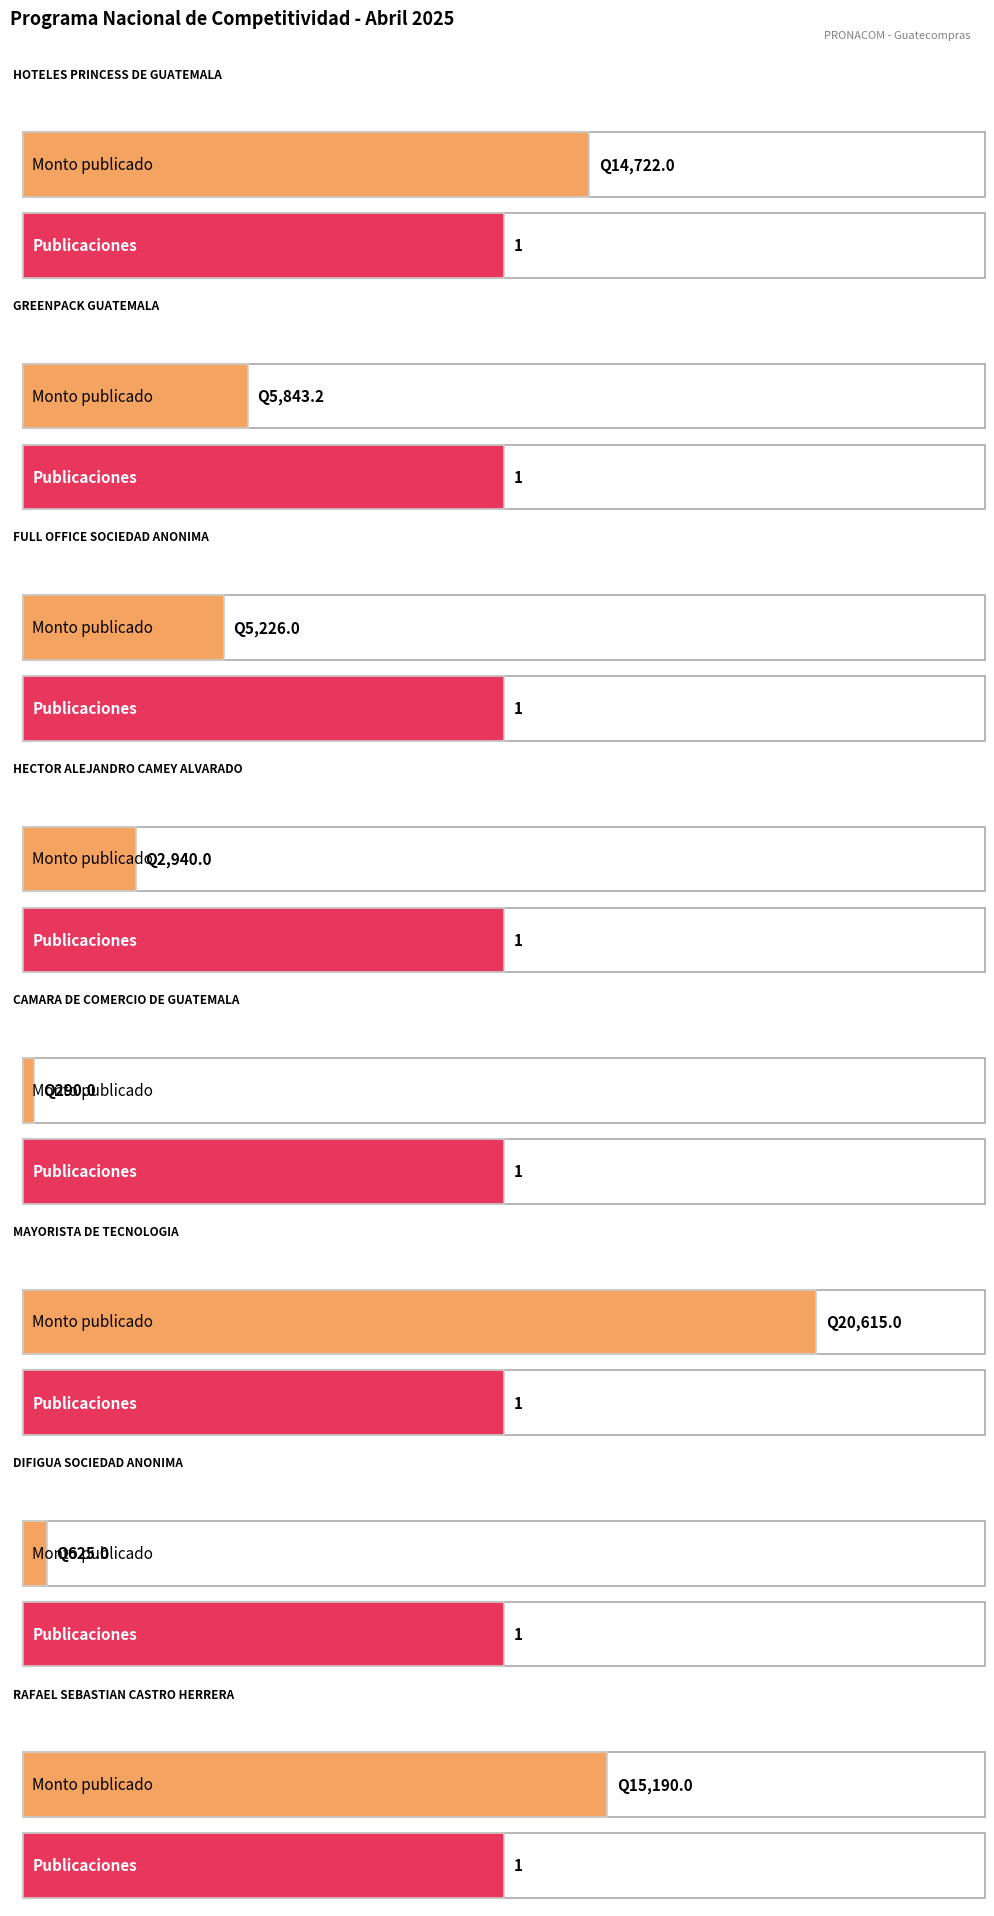

How many bars are there in each group?

2